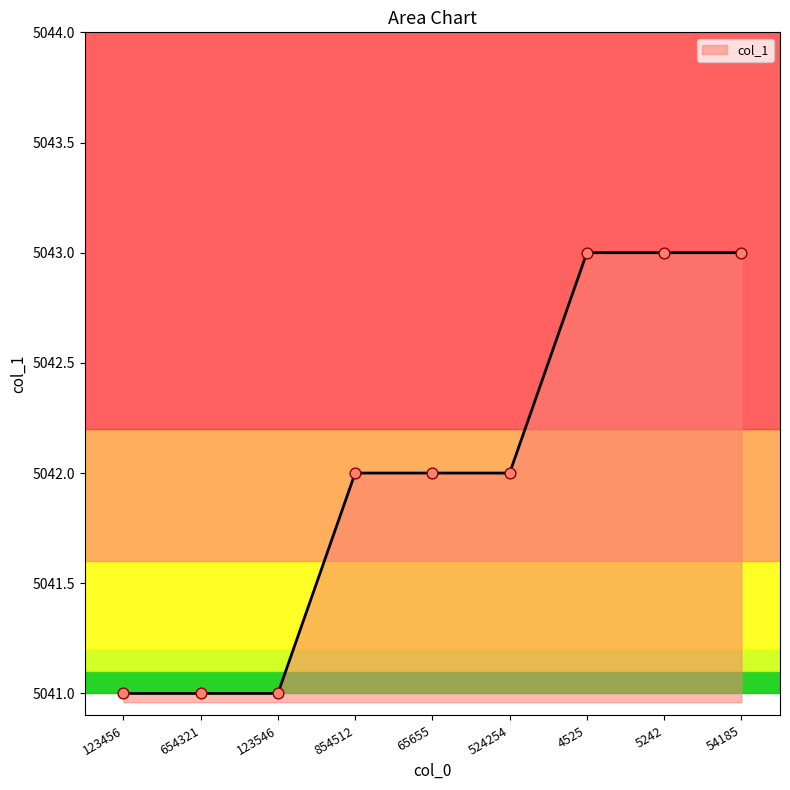

What is the change in value from 654321 to 854512?

+1